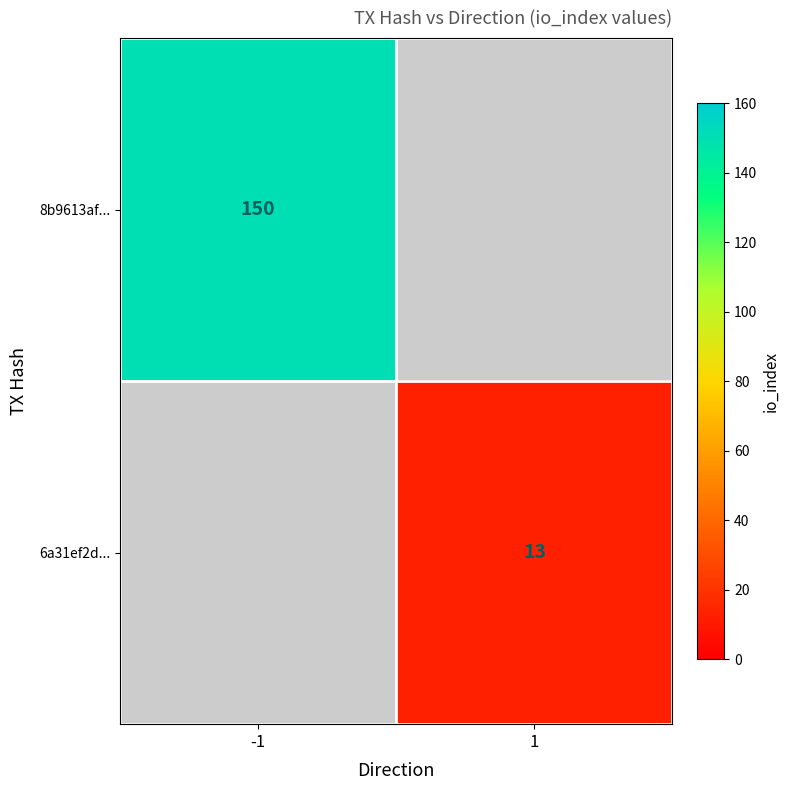

The value of 6a31ef2d... at 1 is 17. True or false?

False